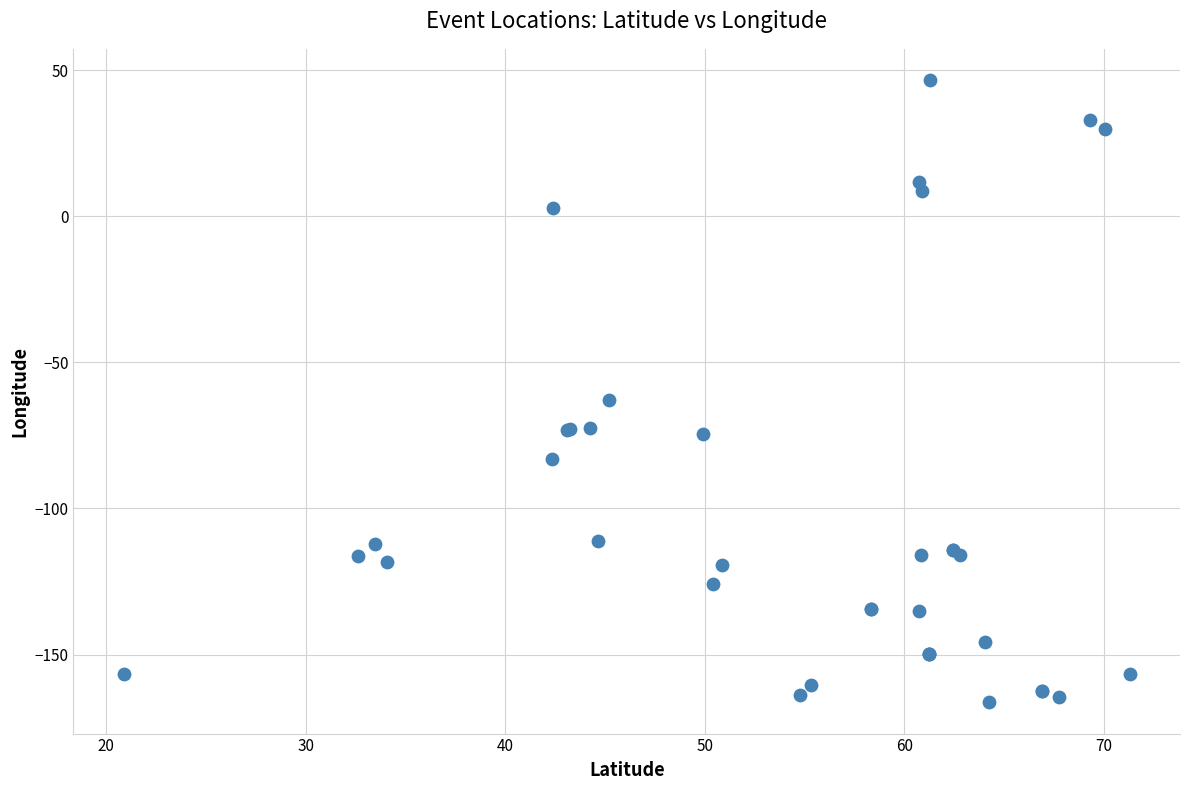

What Y value in the scatter plot is closest to -59?

-63.0